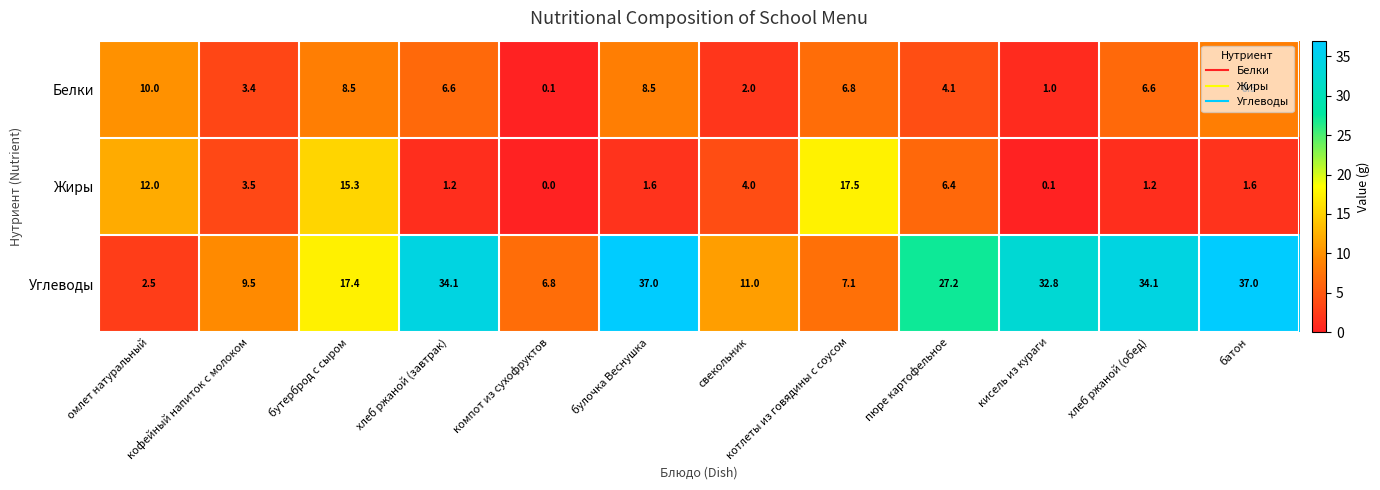

What is the sum of the Углеводы values at батон and булочка Веснушка?

74.0